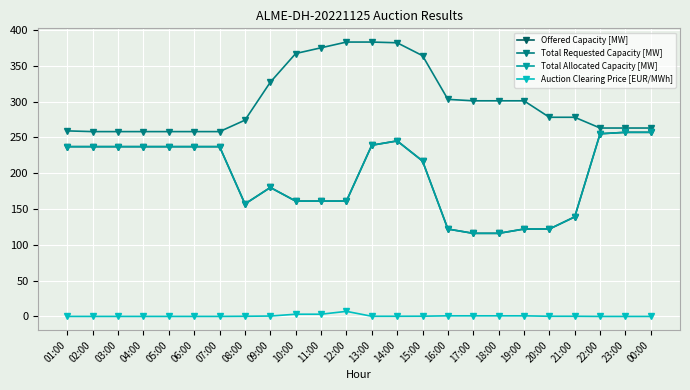

Is this an area chart (filled region under the line)?

No